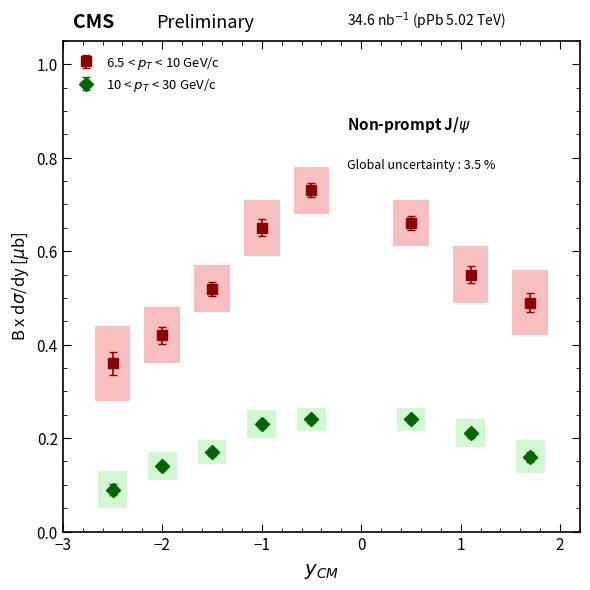

At how many categories does at least one series exceed 0?

8